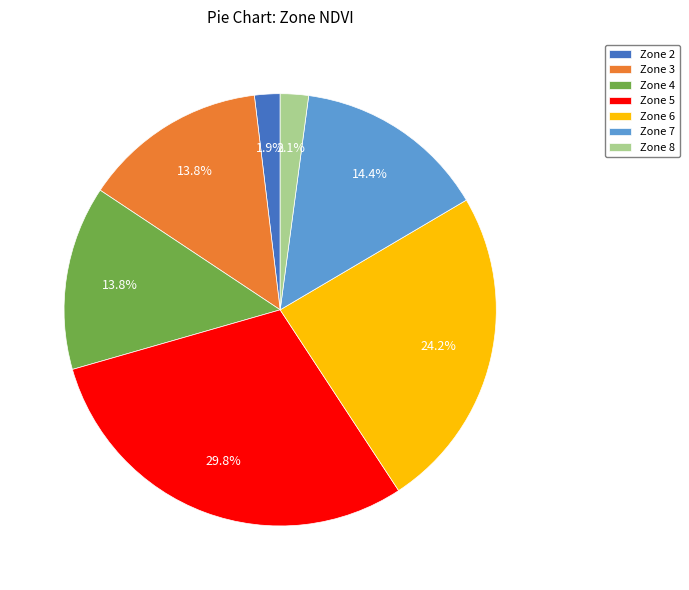

Which has a higher value, Zone 2 or Zone 5?

Zone 5